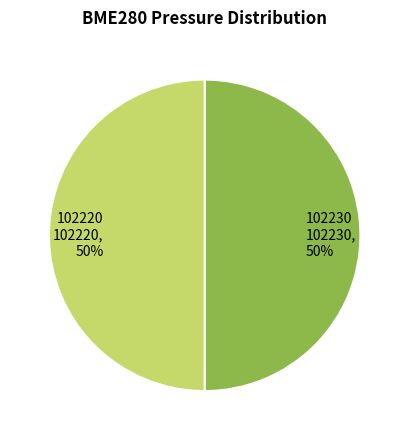

How many slices are in this pie chart?

2